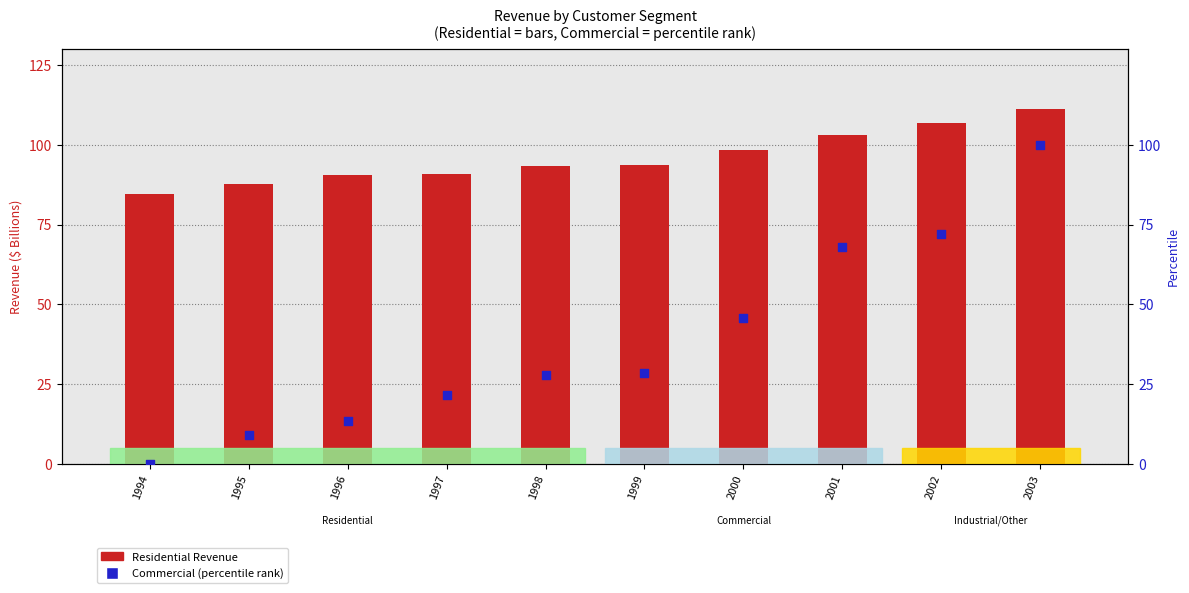

Is the value of Residential Revenue at 2002 greater than the value of Commercial (percentile) at 1996?

Yes